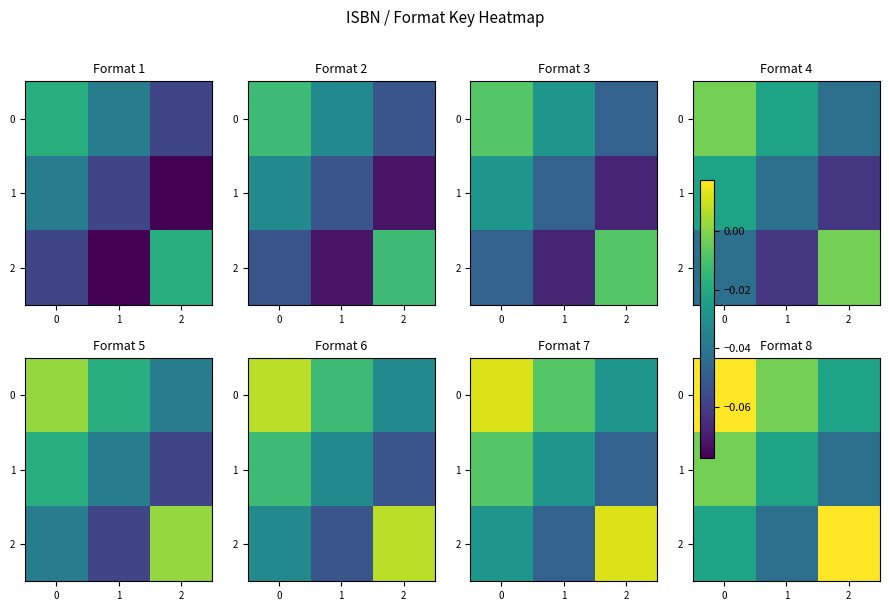

Rank the series by their average value, from highest to lowest.

0, 2, 1